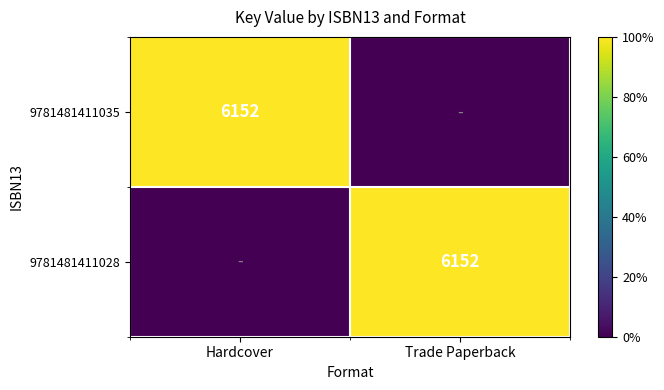

True or false: 9781481411035 has a value of 3578 at Hardcover.

False